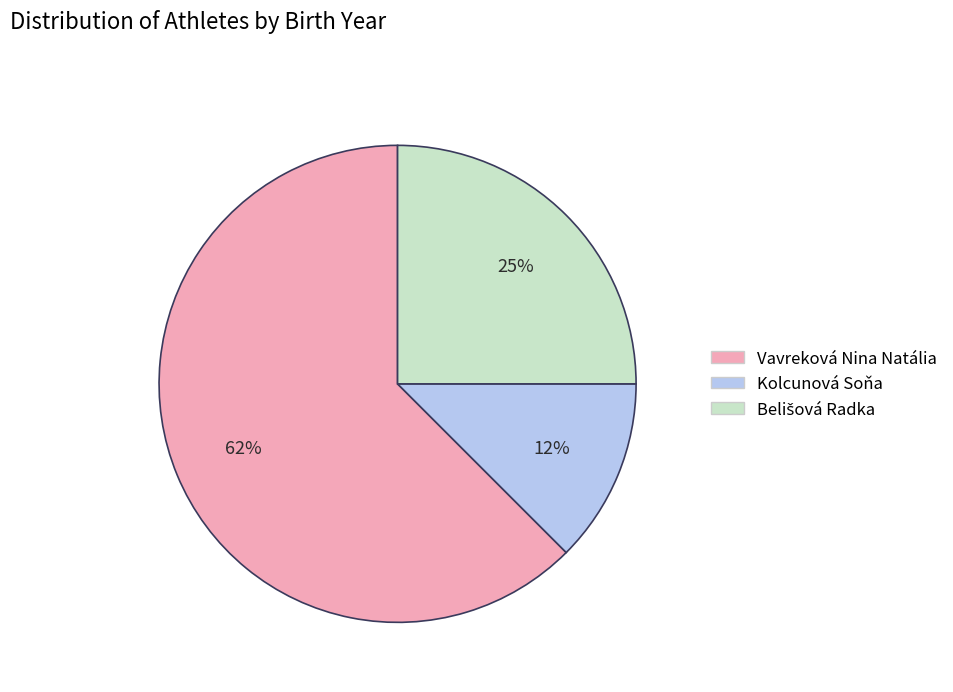

To the nearest percent, what is the average slice percentage?

33%